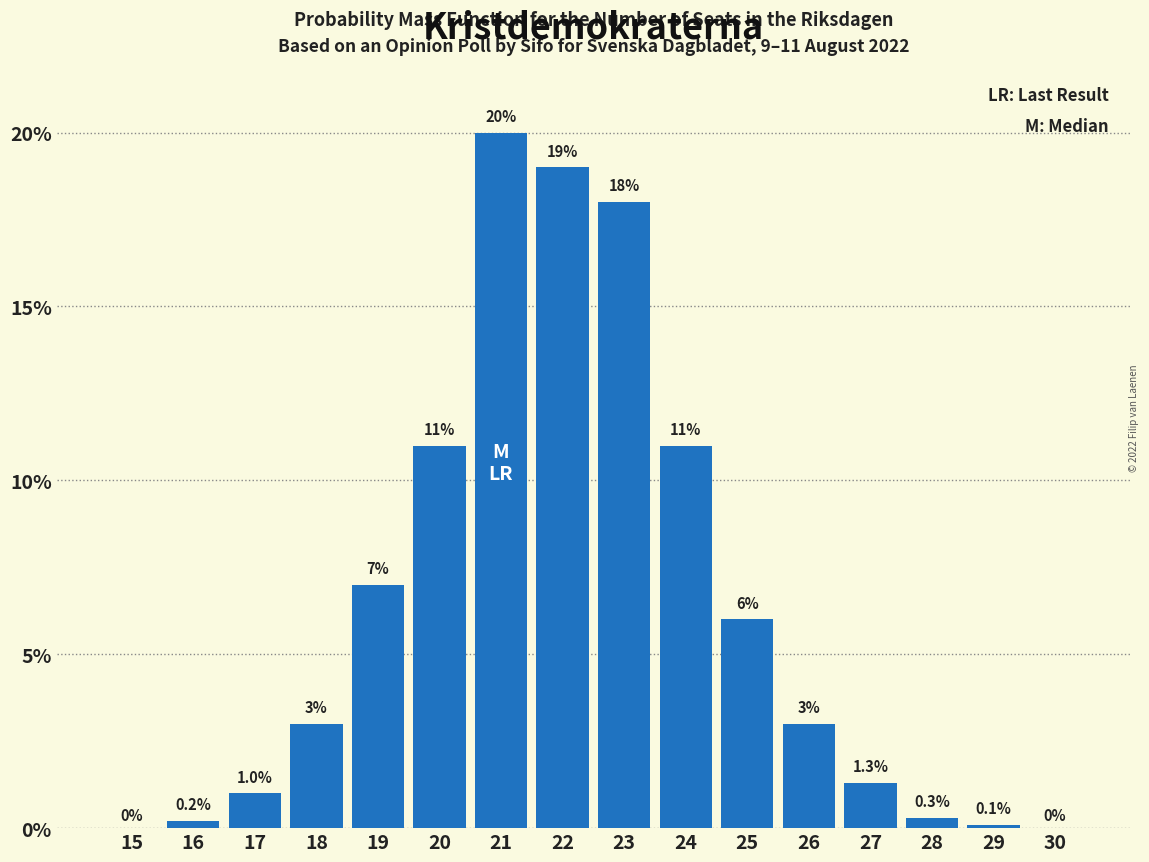

Reading left to right, extract all data points from this chart.

15=0.0	16=0.2	17=1.0	18=3.0	19=7.0	20=11.0	21=20.0	22=19.0	23=18.0	24=11.0	25=6.0	26=3.0	27=1.3	28=0.3	29=0.1	30=0.0